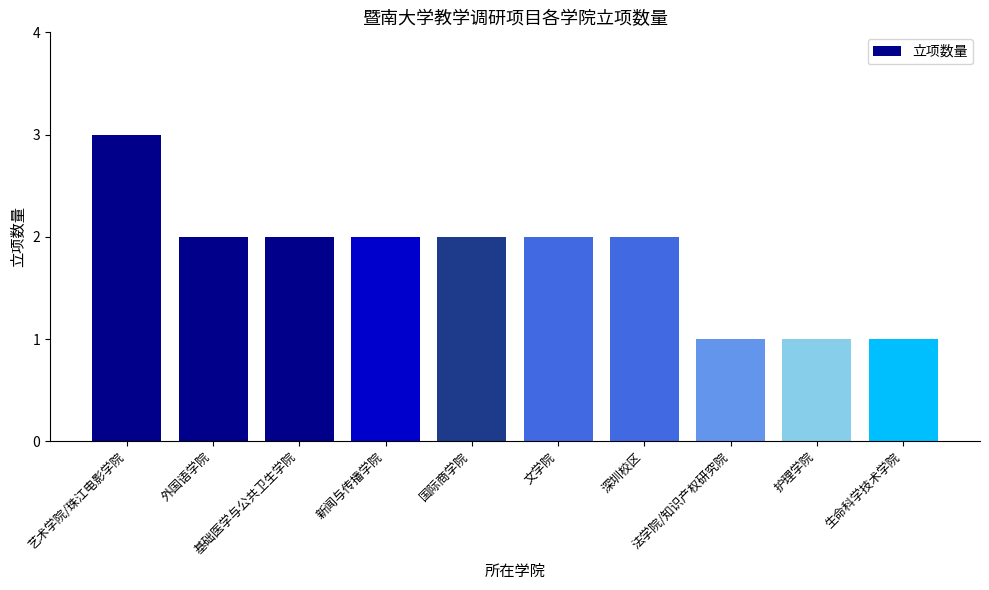

Reading left to right, list all the values displayed in this chart.

艺术学院/珠江电影学院=3	外国语学院=2	基础医学与公共卫生学院=2	新闻与传播学院=2	国际商学院=2	文学院=2	深圳校区=2	法学院/知识产权研究院=1	护理学院=1	生命科学技术学院=1